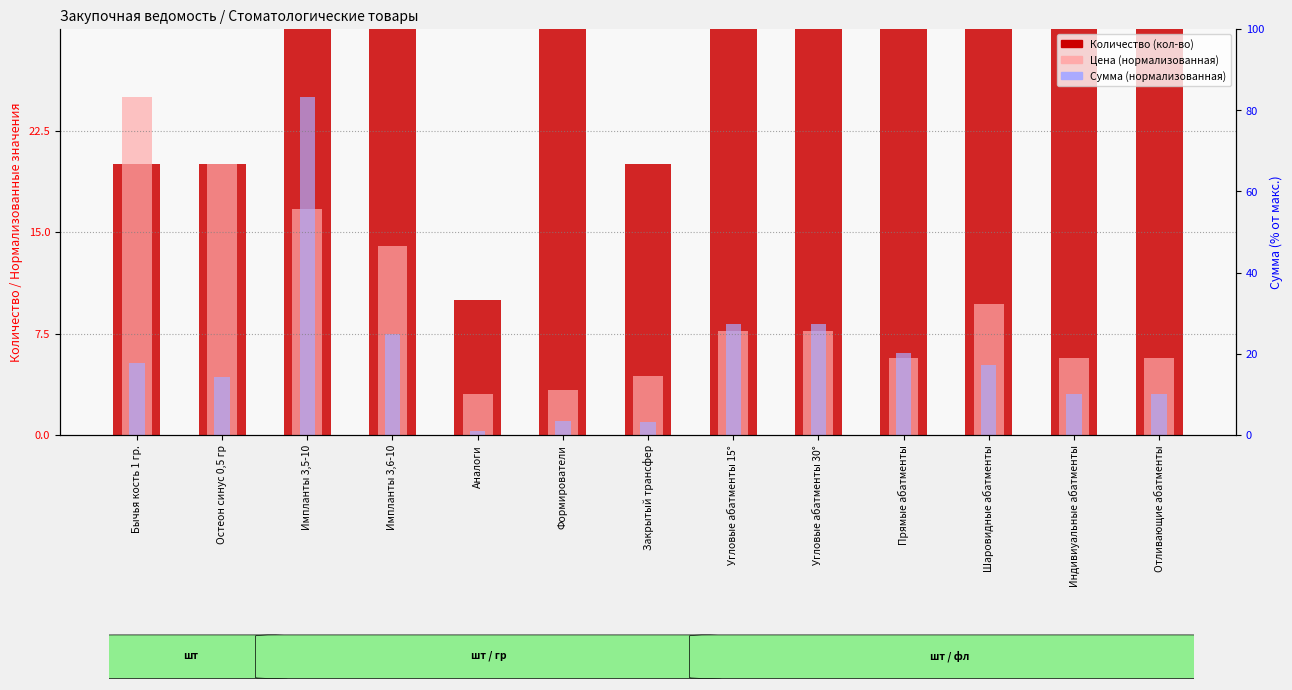

What is the lowest value of the Сумма (нормализованная) series?

0.3